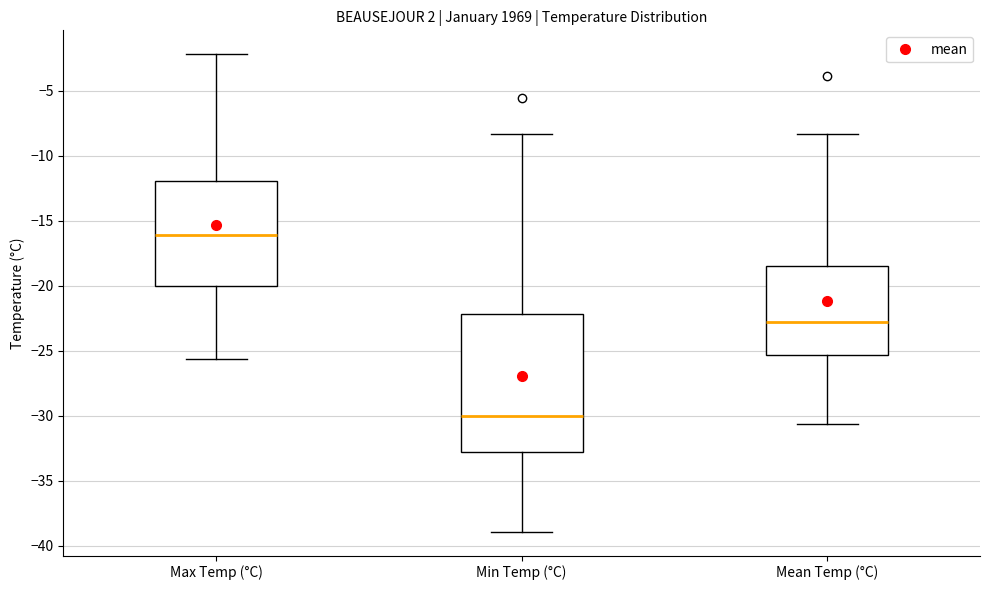

Reading left to right, read every box against the y-axis: the position of its median line, the range the box covers, and the ends of its whiskers. The values are not printed on the chart, so give them approximately, as read against the axis.

Max Temp (°C): median -16.0, box -20.0 to -12.0, whiskers -25.5 to -2.0
Min Temp (°C): median -30.0, box -32.5 to -22.0, whiskers -39.0 to -8.5
Mean Temp (°C): median -23.0, box -25.5 to -18.5, whiskers -30.5 to -8.5